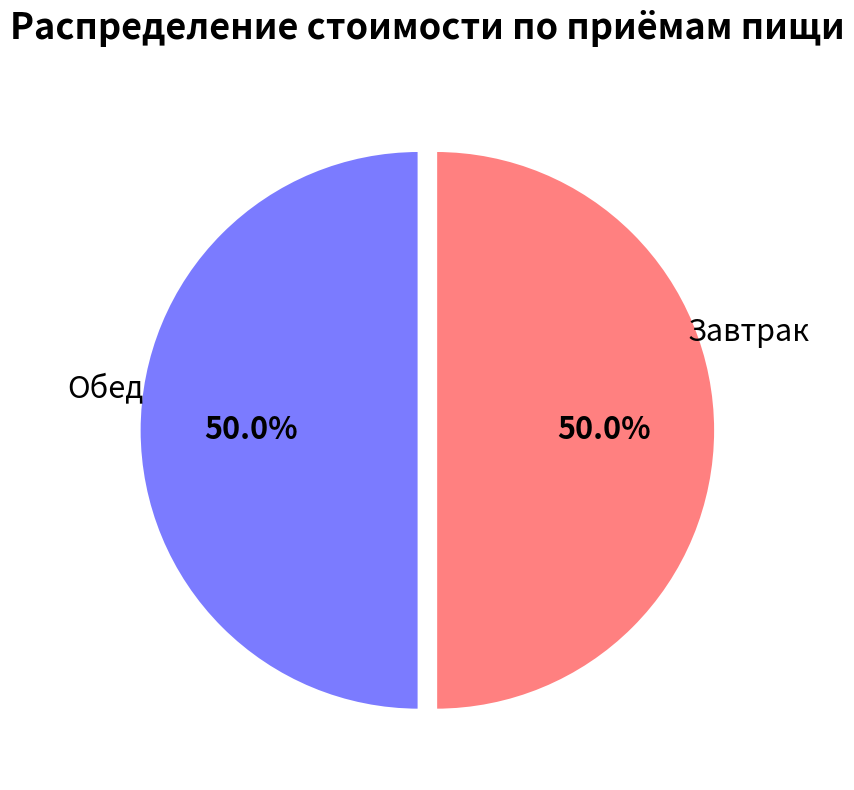

To the nearest percent, what is the average slice percentage?

50%